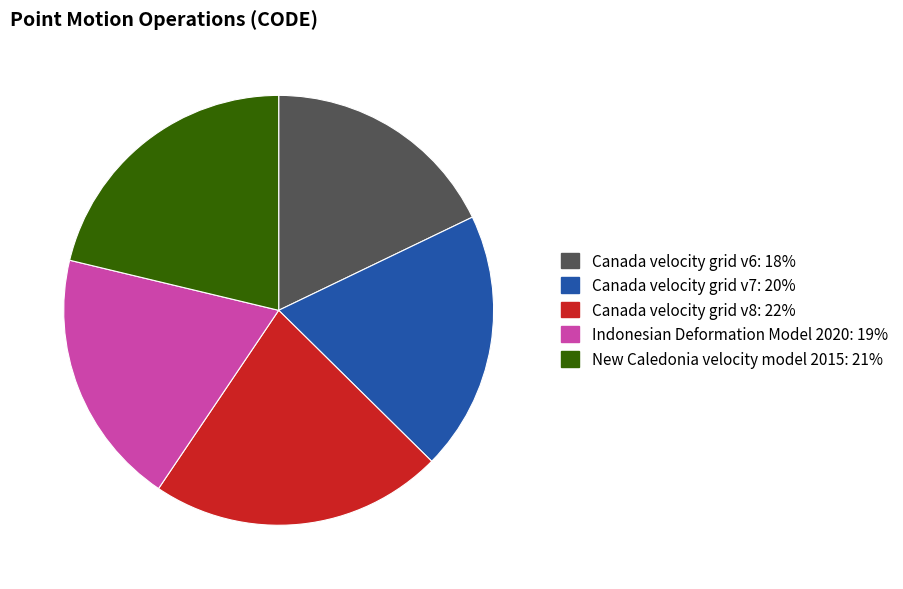

Is it true that Canada velocity grid v7 is 13% of the pie?

False